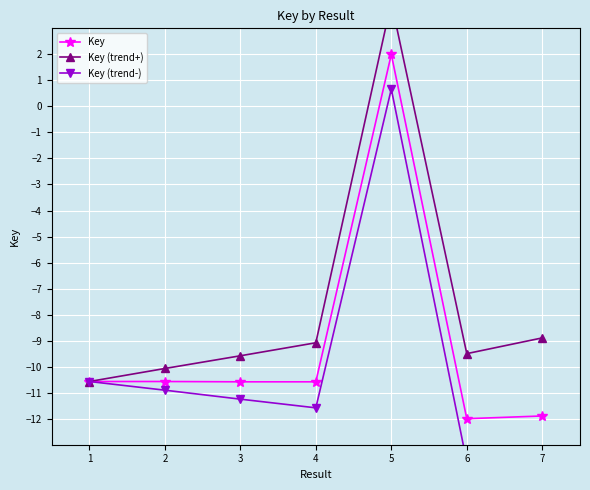

What is the average value of the Key series?

-9.2